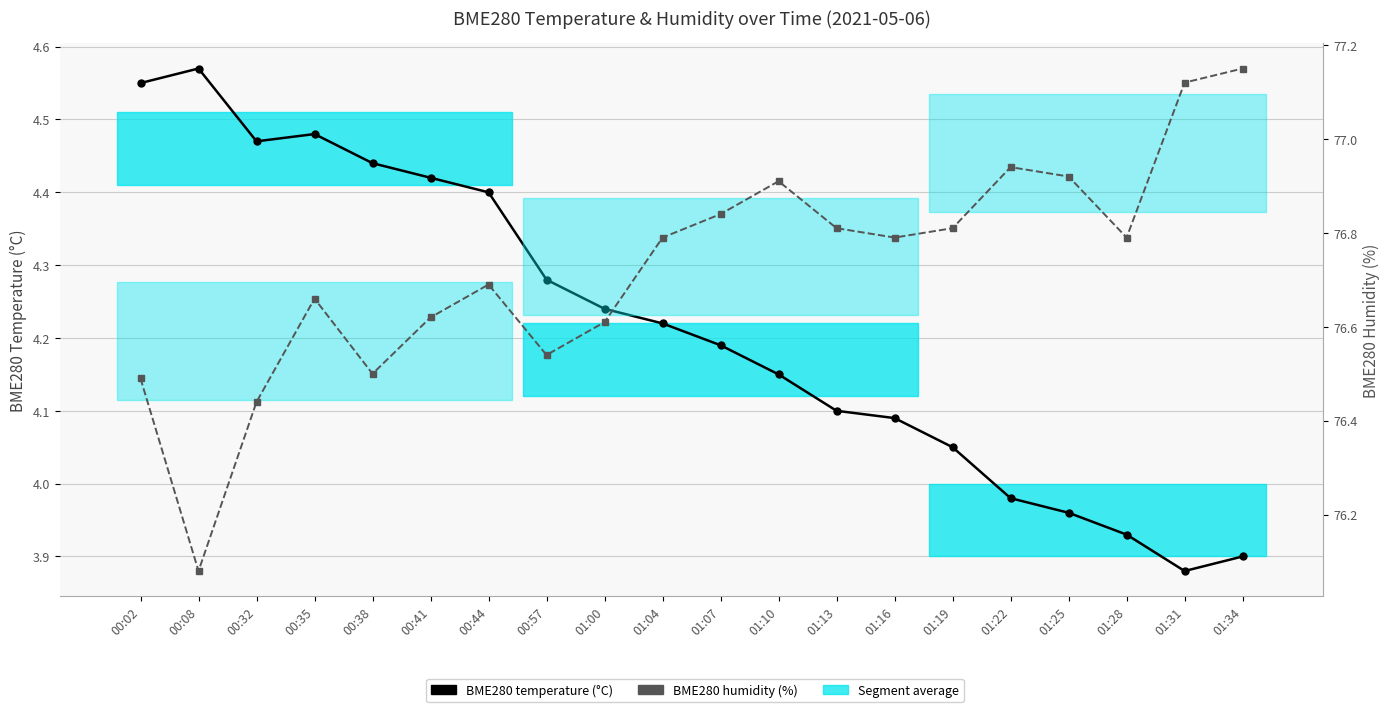

Rank the categories by BME280 humidity value from lowest to highest.

00:08, 00:32, 00:02, 00:38, 00:57, 01:00, 00:41, 00:35, 00:44, 01:04, 01:16, 01:28, 01:13, 01:19, 01:07, 01:10, 01:25, 01:22, 01:31, 01:34